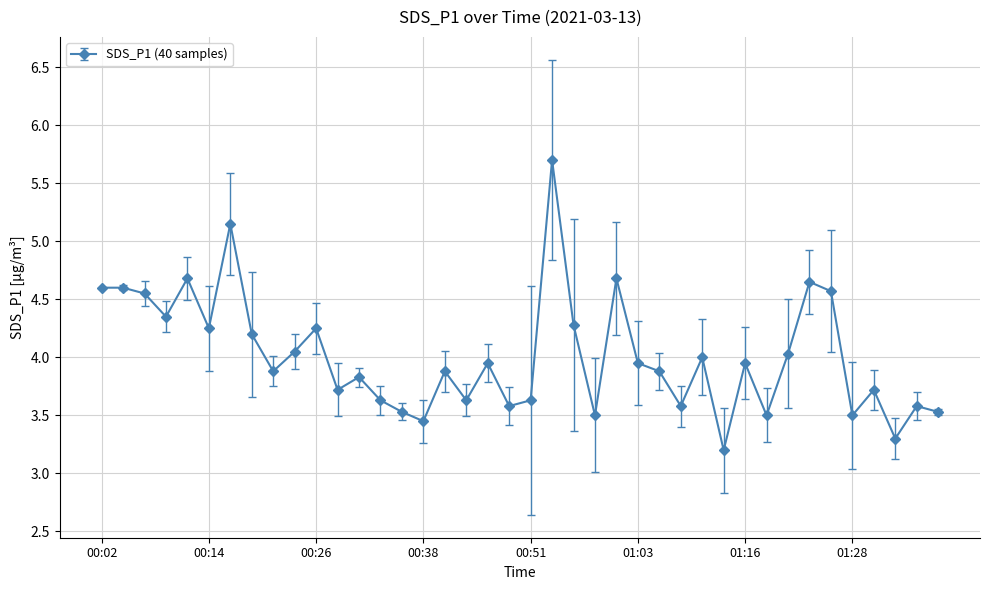

What is the smallest value displayed?

3.2